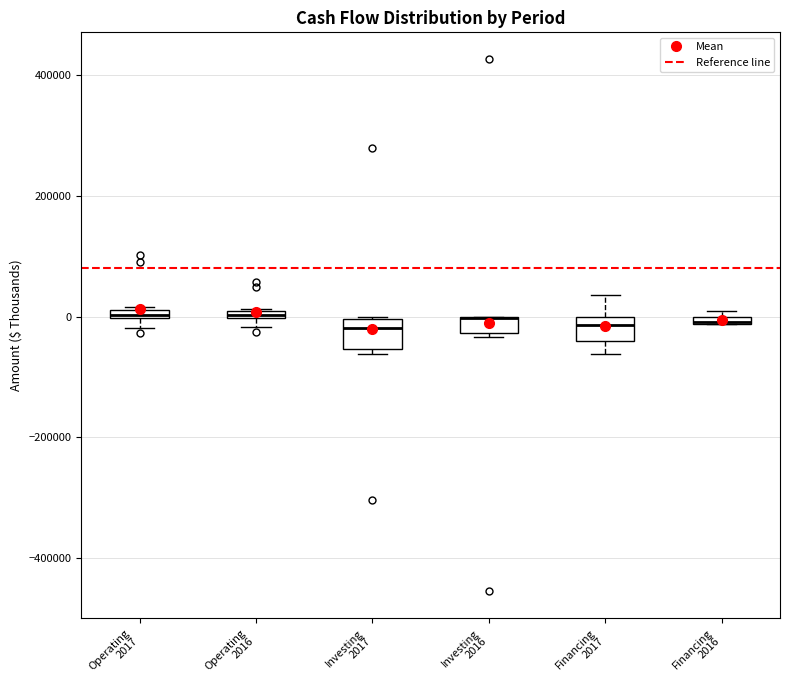

Where is the lower edge of the box for Operating 2017 on the y-axis? The values are not printed on the chart, so give them approximately, as read against the axis.

0